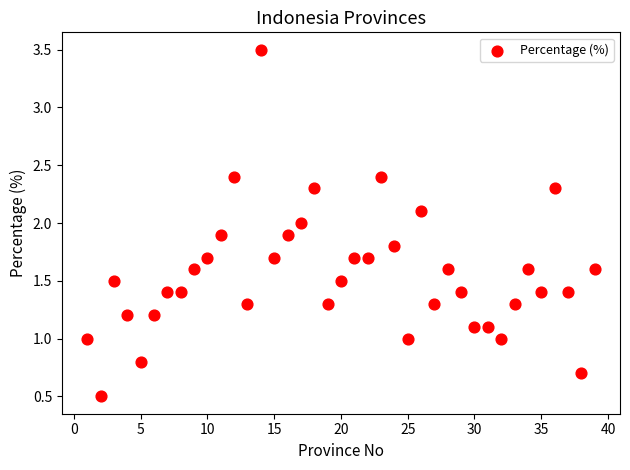

What is the range of X values (max minus min)?

38.0